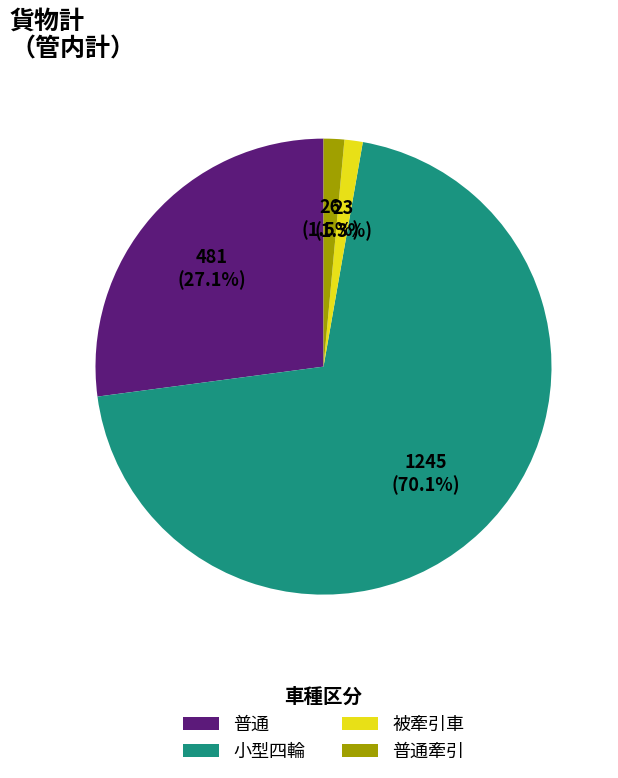

Does 小型四輪 represent more than half of the total?

Yes